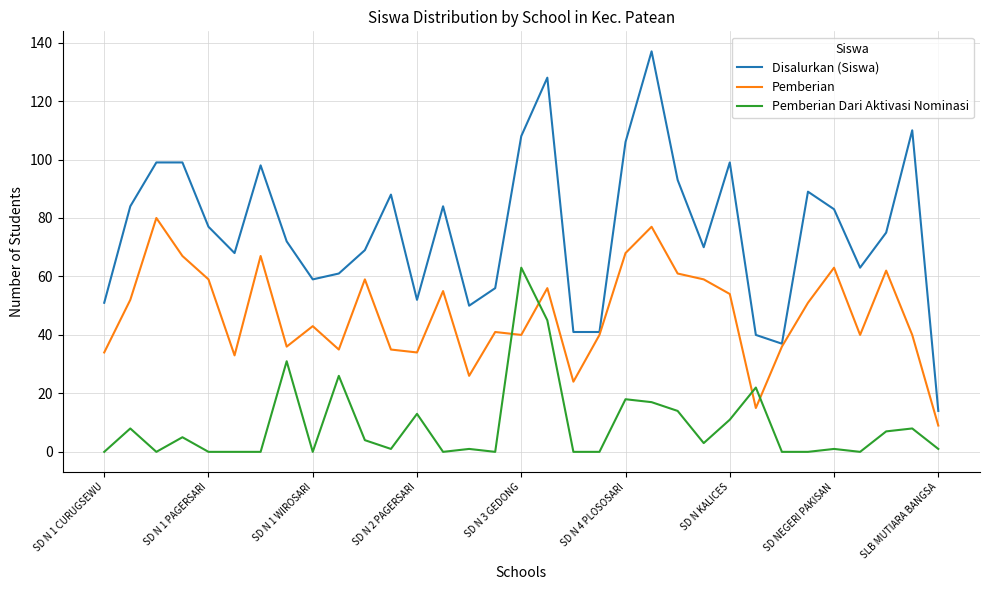

Which series has the widest spread of values?

Disalurkan (Siswa)